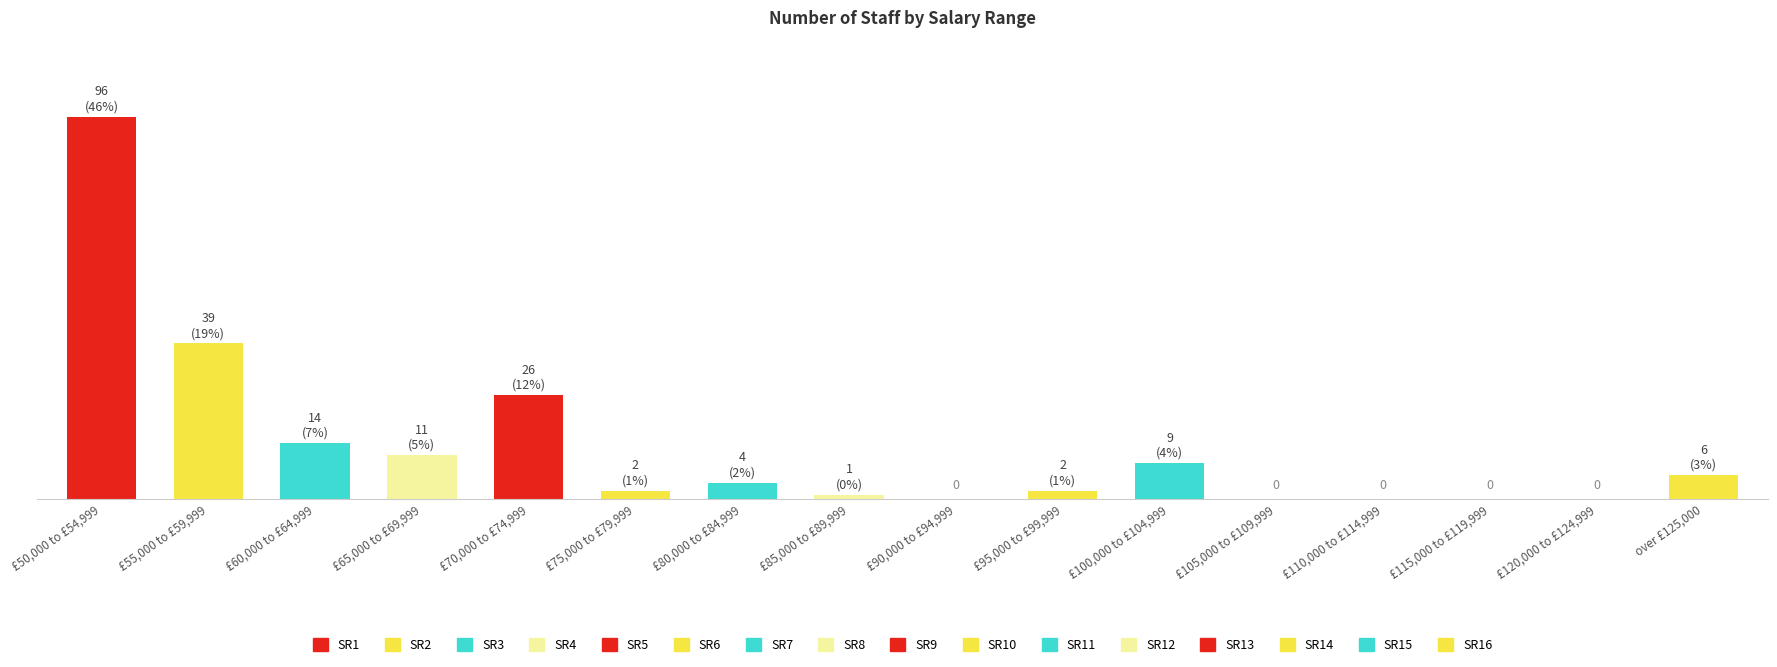

What is the difference between the values at £55,000 to £59,999 and £120,000 to £124,999?

39